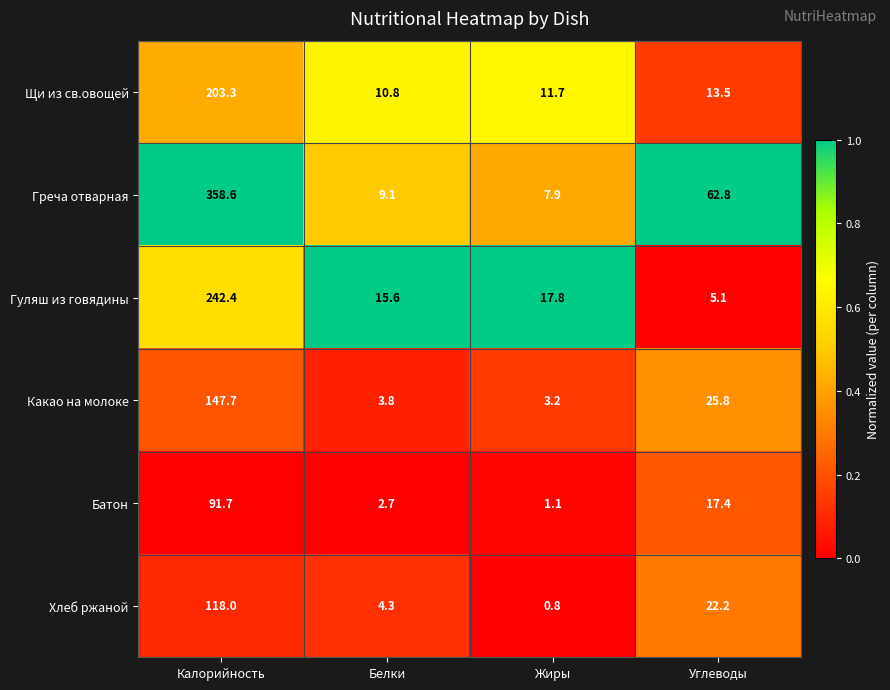

Which category has the lowest value across all series?

Жиры